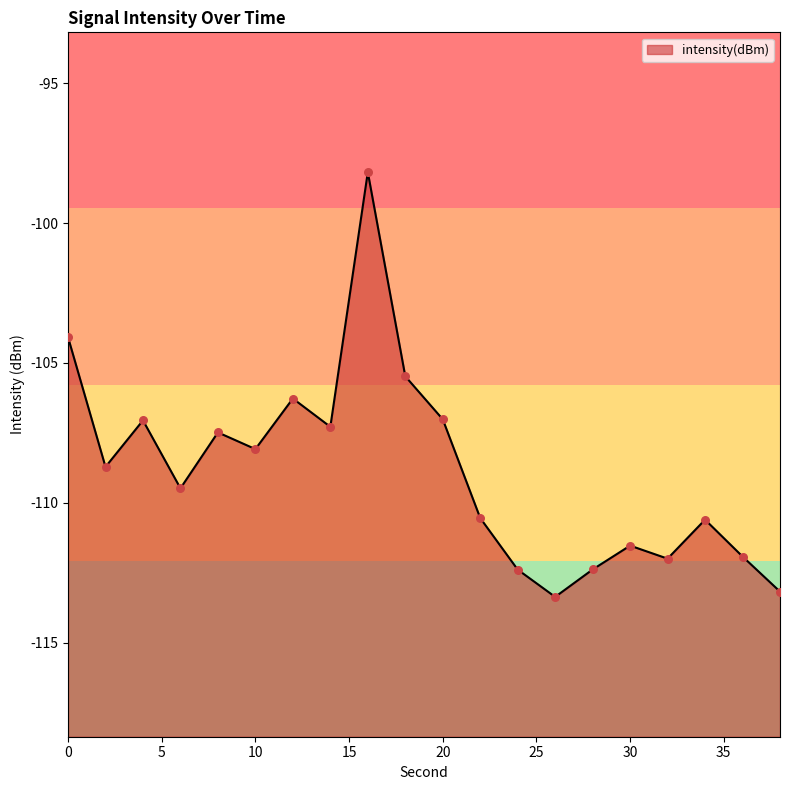

Between 26 and 18, which is larger?

18